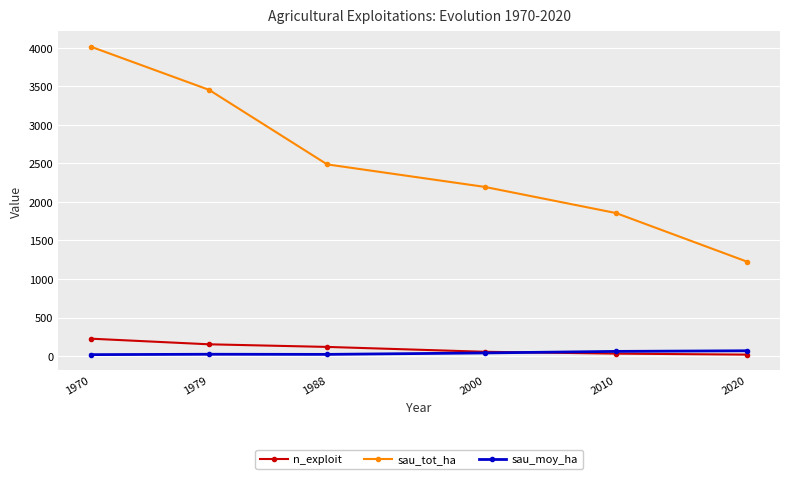

Which label corresponds to the largest value in the chart?

1970